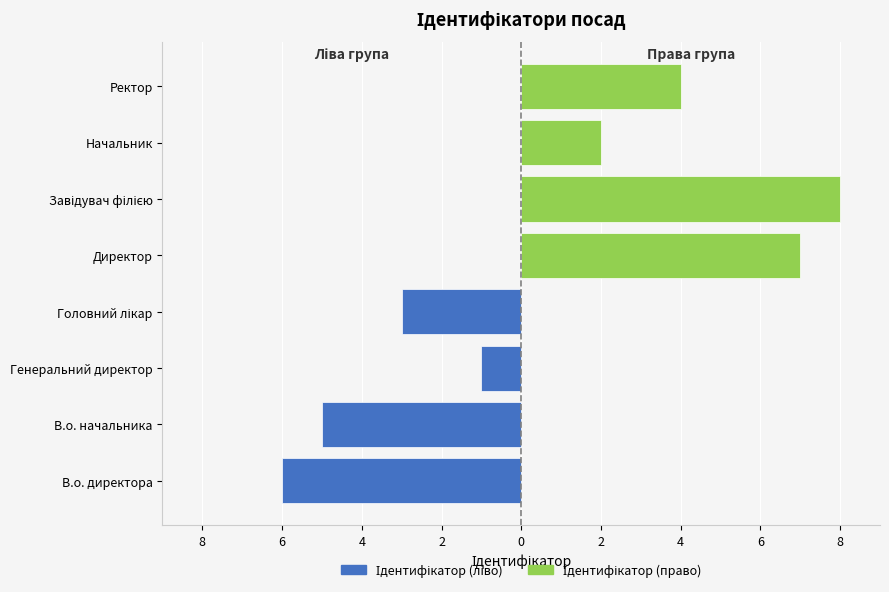

What is the value of the Ідентифікатор (ліво) bar at the 3rd from the left?

-1